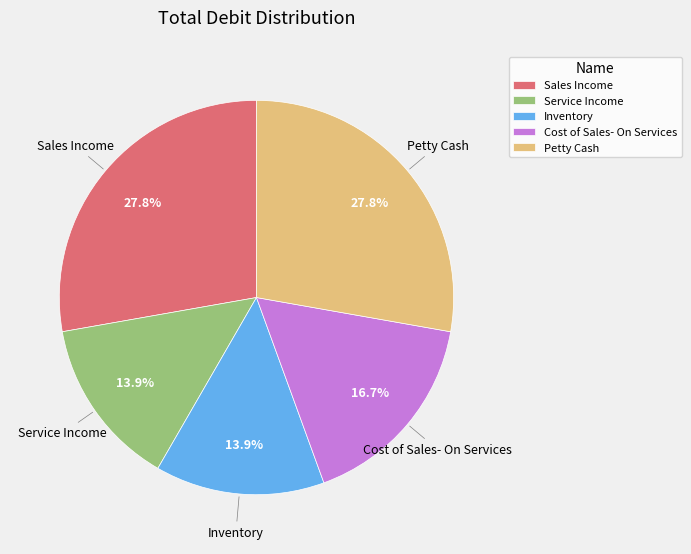

What percentage is the Sales Income slice, to the nearest percent?

28%